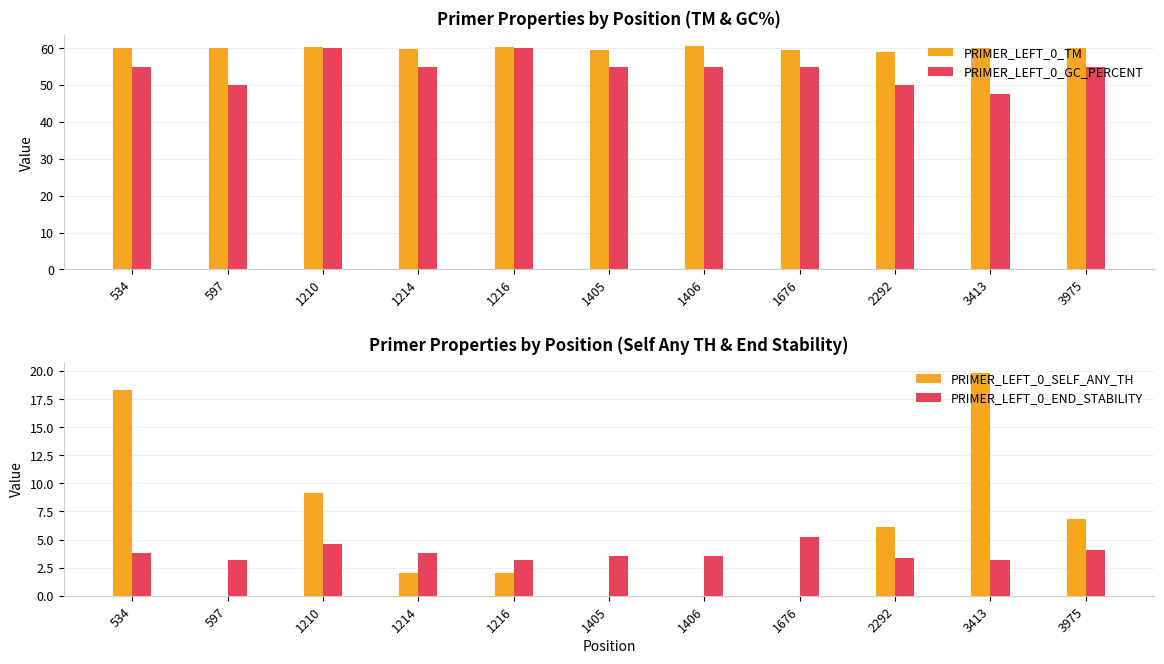

At which label is PRIMER_LEFT_0_SELF_ANY_TH closest to 9?

1210